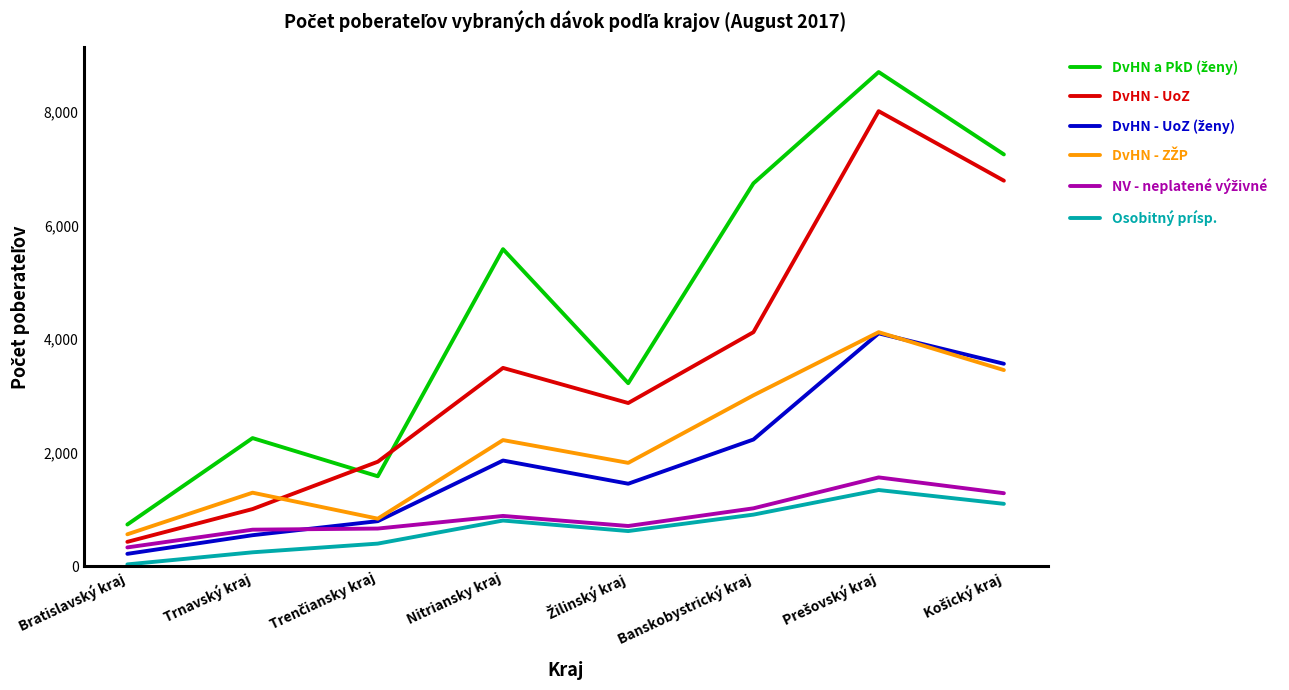

Which label corresponds to the smallest value in the chart?

Bratislavský kraj